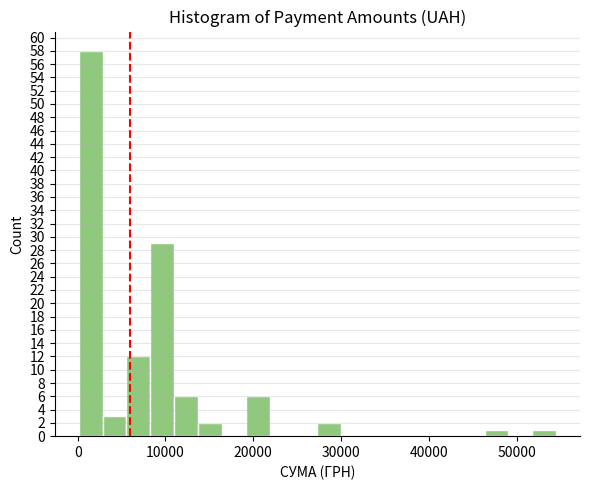

Around what value on the x-axis is the tallest bar? Give the approximate position of its centre, as read against the axis.

1000